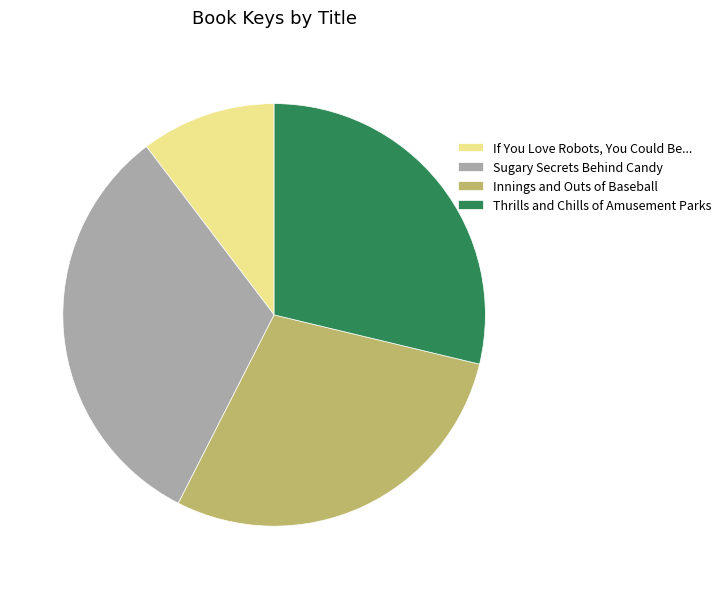

Count the number of slices in the pie.

4